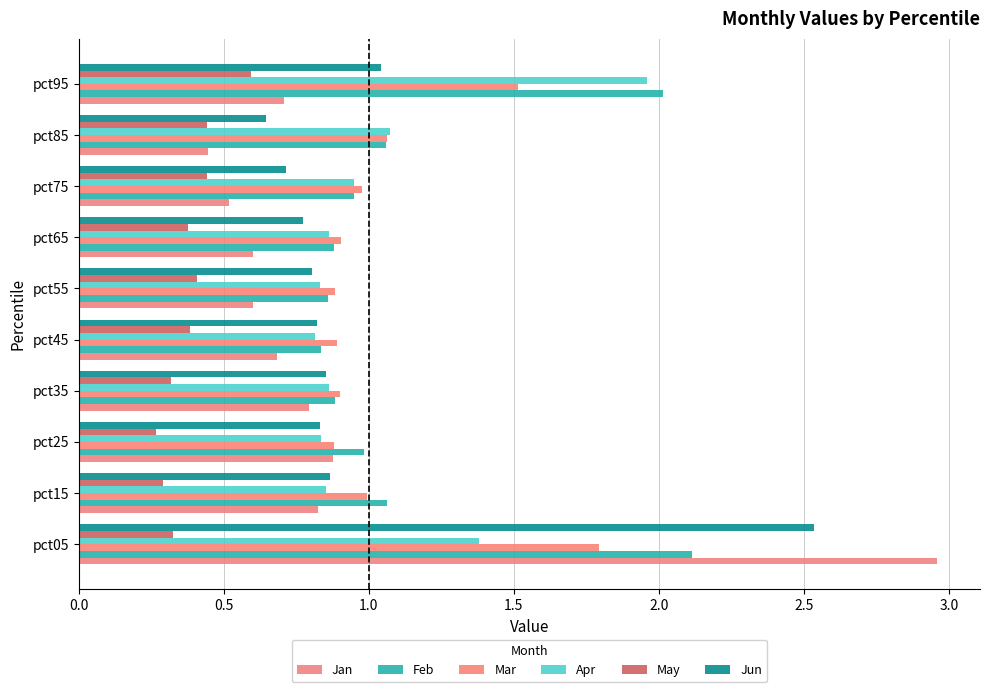

Which series has the widest spread of values?

Jan